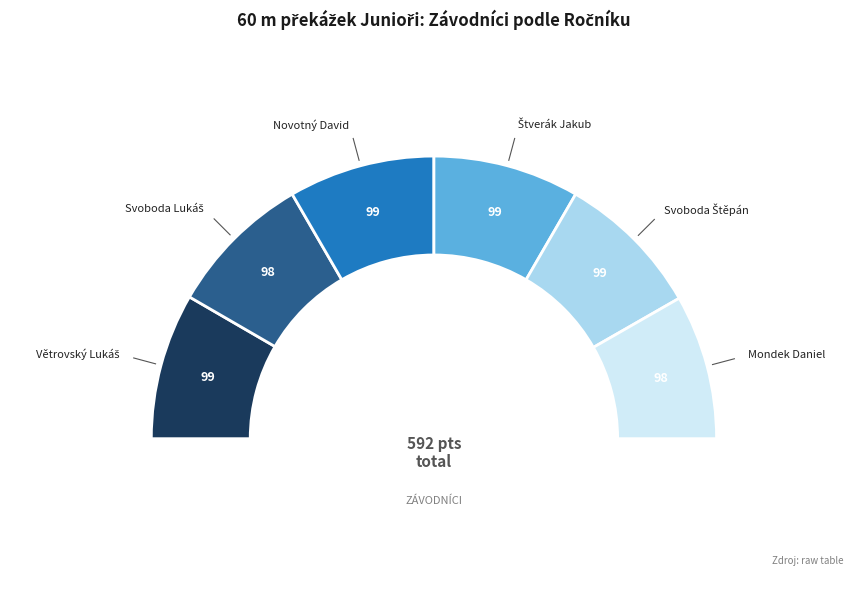

Rank the categories by value from highest to lowest.

Větrovský Lukáš, Novotný David, Štverák Jakub, Svoboda Štěpán, Svoboda Lukáš, Mondek Daniel